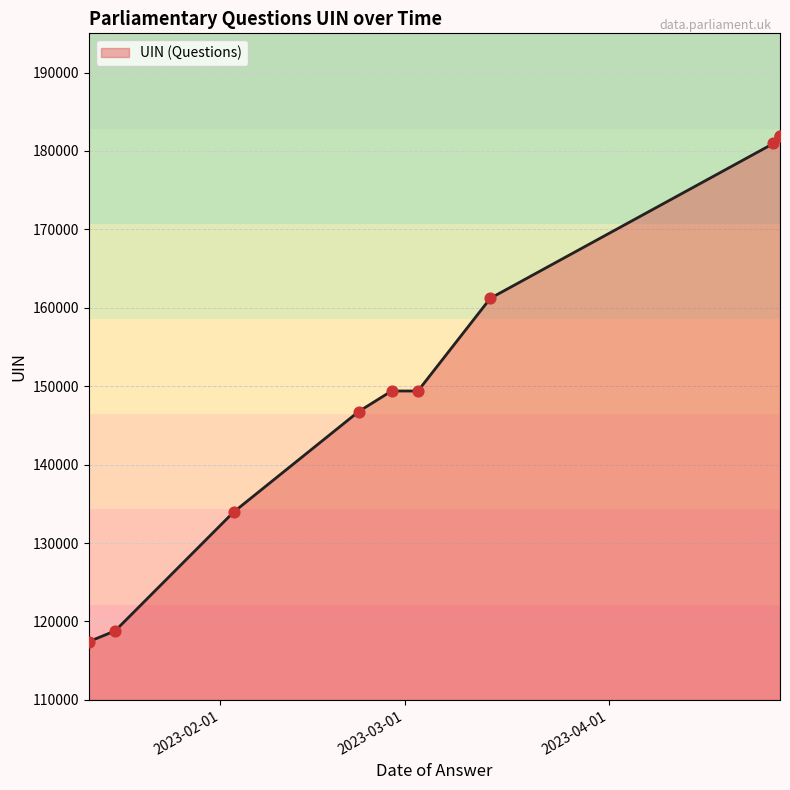

Between 2023-04-26 and 2023-02-27, which is larger?

2023-04-26